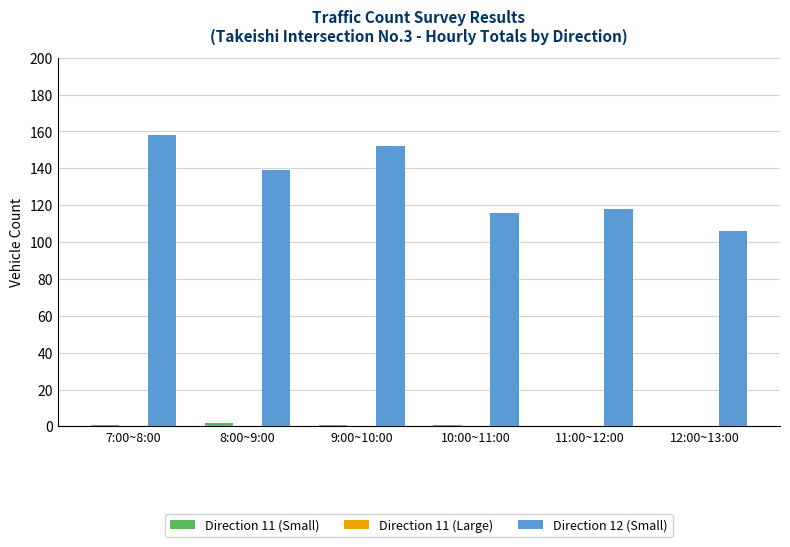

The Direction 12 (Small) series shows 205 at 8:00~9:00. True or false?

False